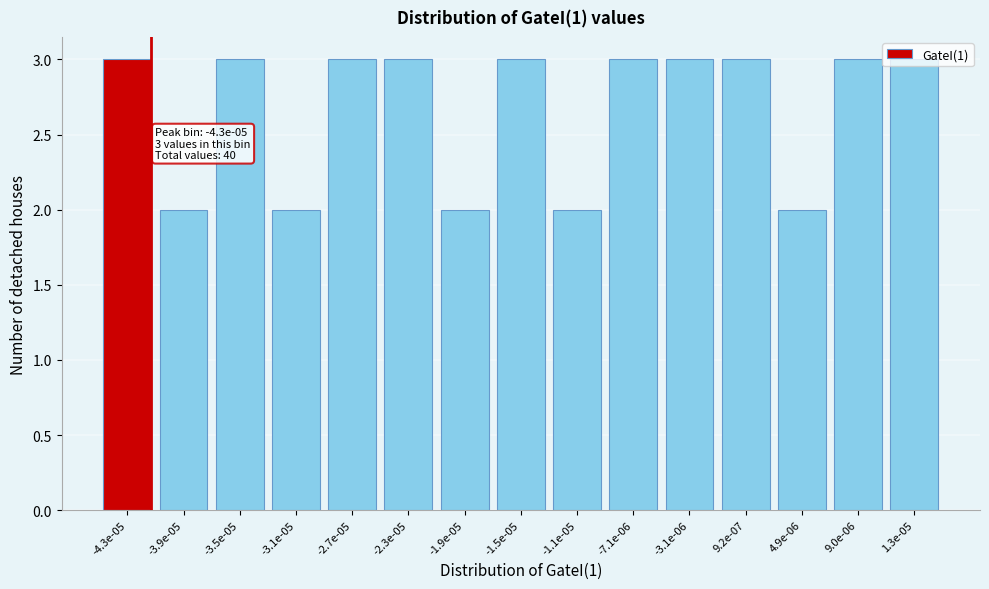

What position from the right is -3.1e-05?

12